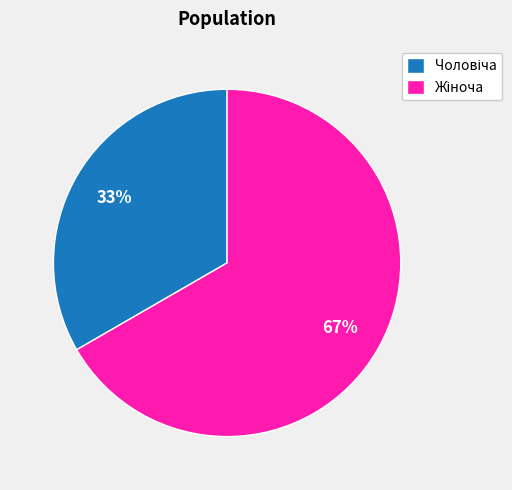

To the nearest percent, what is the average slice percentage?

50%